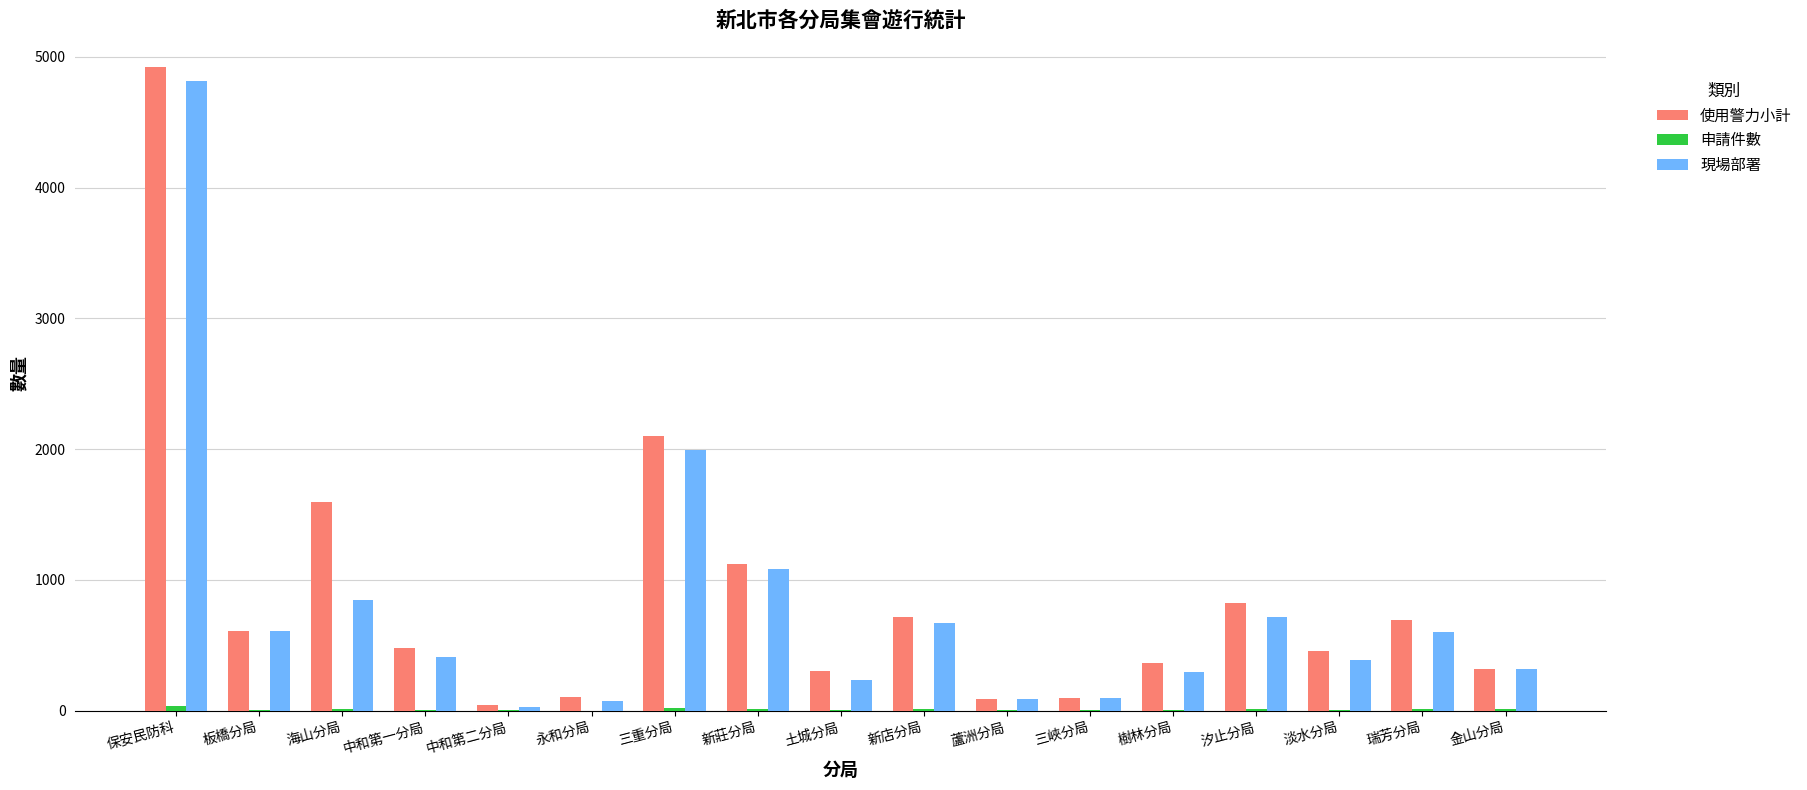

Between 海山分局 and 金山分局, which series saw the biggest shift?

使用警力小計